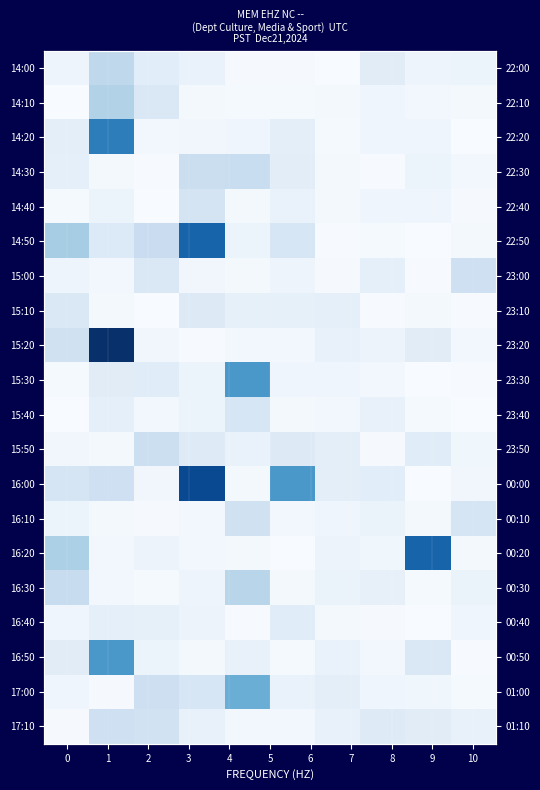

At which label does 16:50 reach its minimum?

10